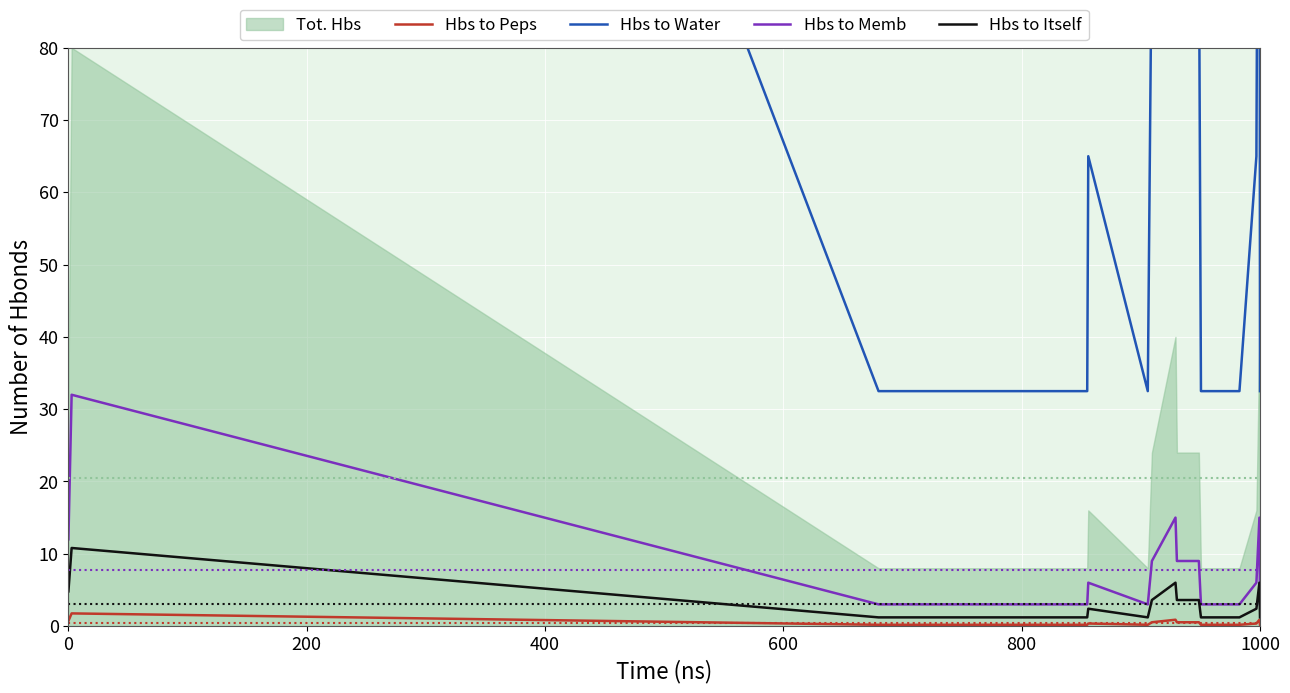

True or false: Hbs to Water has more than 2 points higher than both neighbors.

True